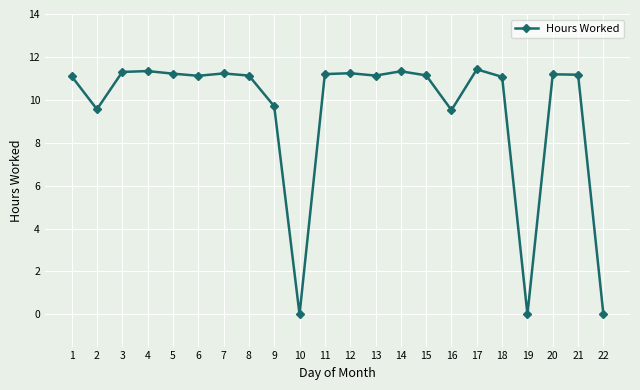

True or false: the data has more than 2 interior local peaks.

True